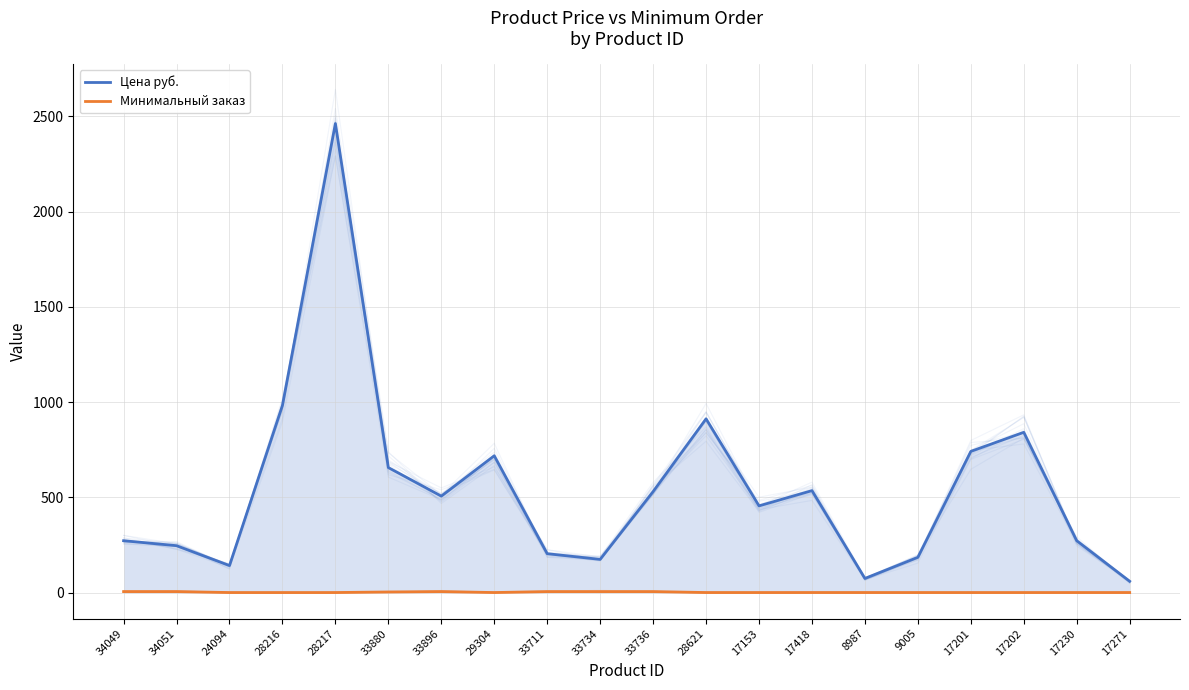

List the labels in order of Минимальный заказ value, smallest first.

24094, 28216, 28217, 29304, 28621, 17153, 17418, 8987, 9005, 17201, 17202, 17230, 17271, 33880, 34049, 34051, 33896, 33711, 33734, 33736